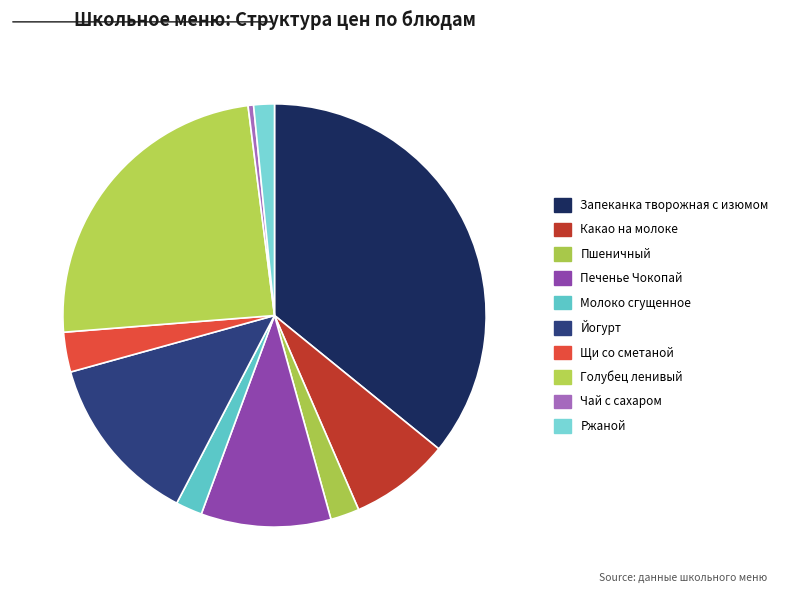

Rank the categories by value from highest to lowest.

Запеканка творожная с изюмом, Голубец ленивый, Йогурт, Печенье Чокопай, Какао на молоке, Щи со сметаной, Пшеничный, Молоко сгущенное, Ржаной, Чай с сахаром